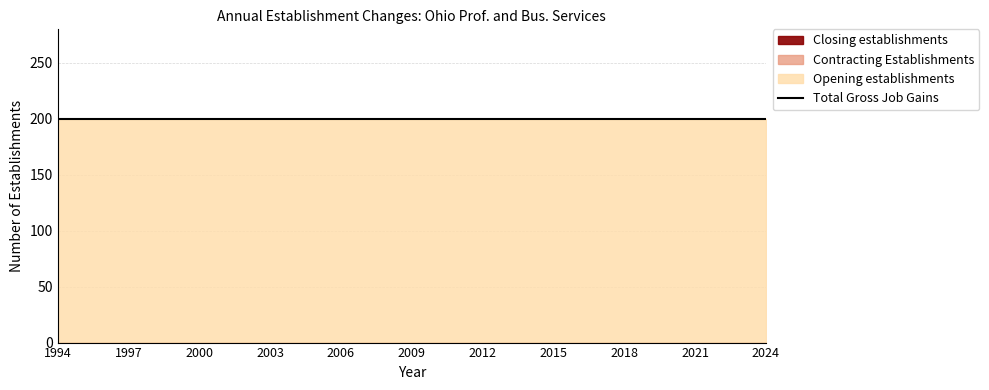

What are all the series names shown in the legend?

Opening establishments, Contracting Establishments, Closing establishments, Total Gross Job Gains